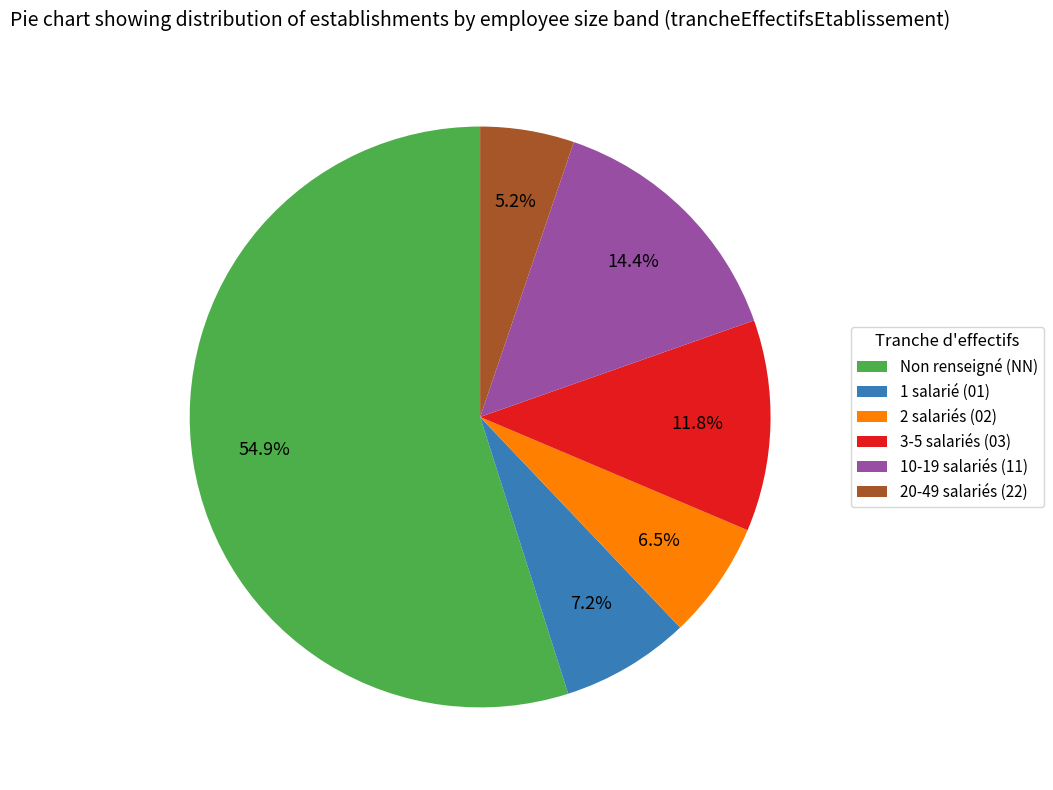

Which slice is the smallest?

20-49 salariés (22)